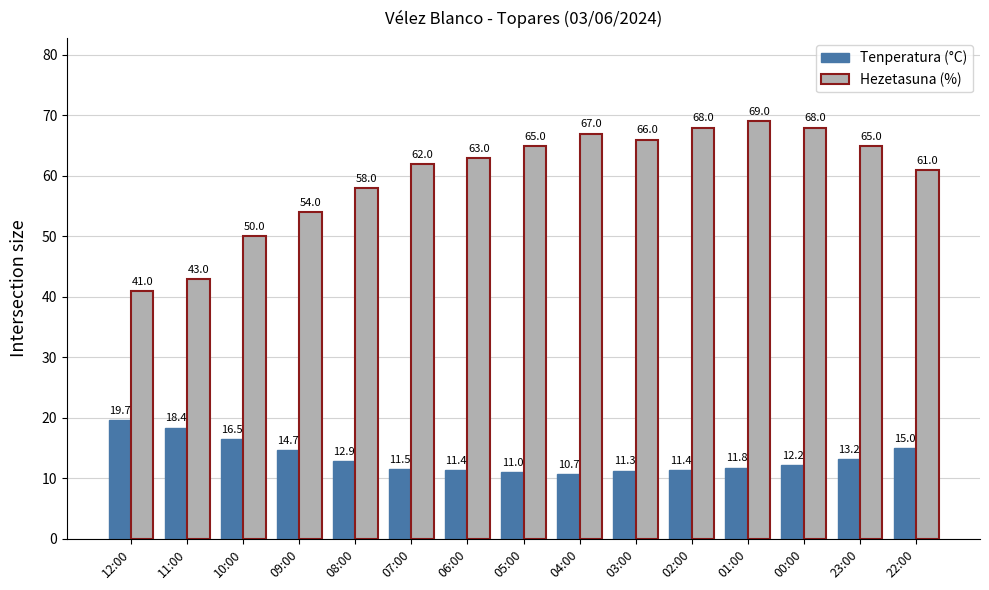

How many values in the Hezetasuna (%) series are below 63?

7